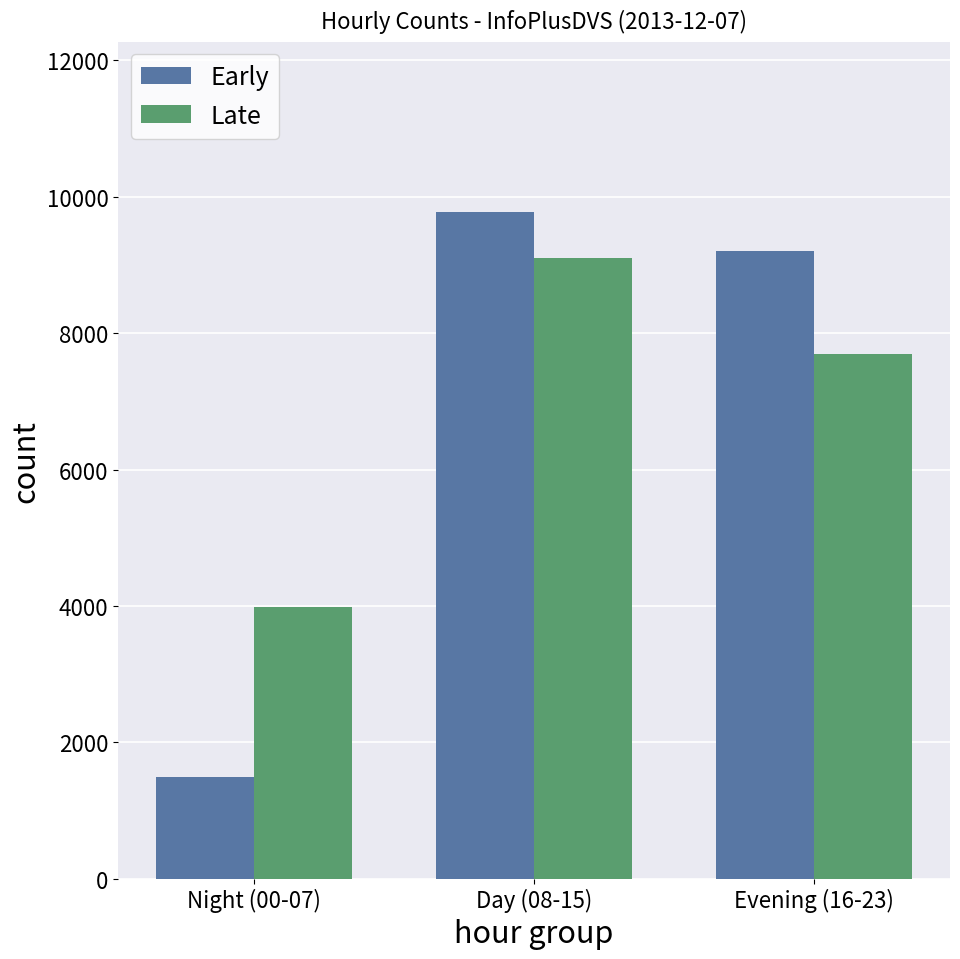

Is the value of Late at Evening (16-23) greater than the value of Early at Day (08-15)?

No